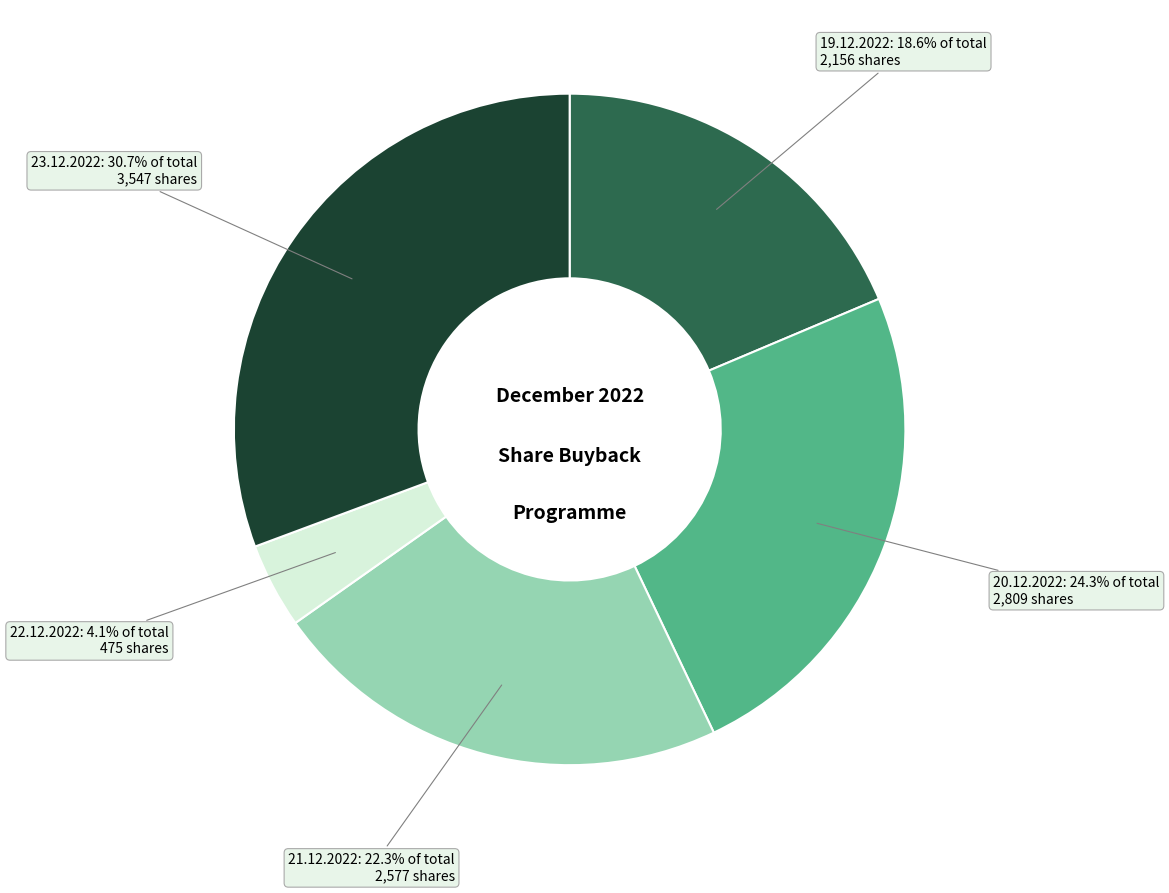

What percentage is NOT represented by 19.12.2022?

81.4%